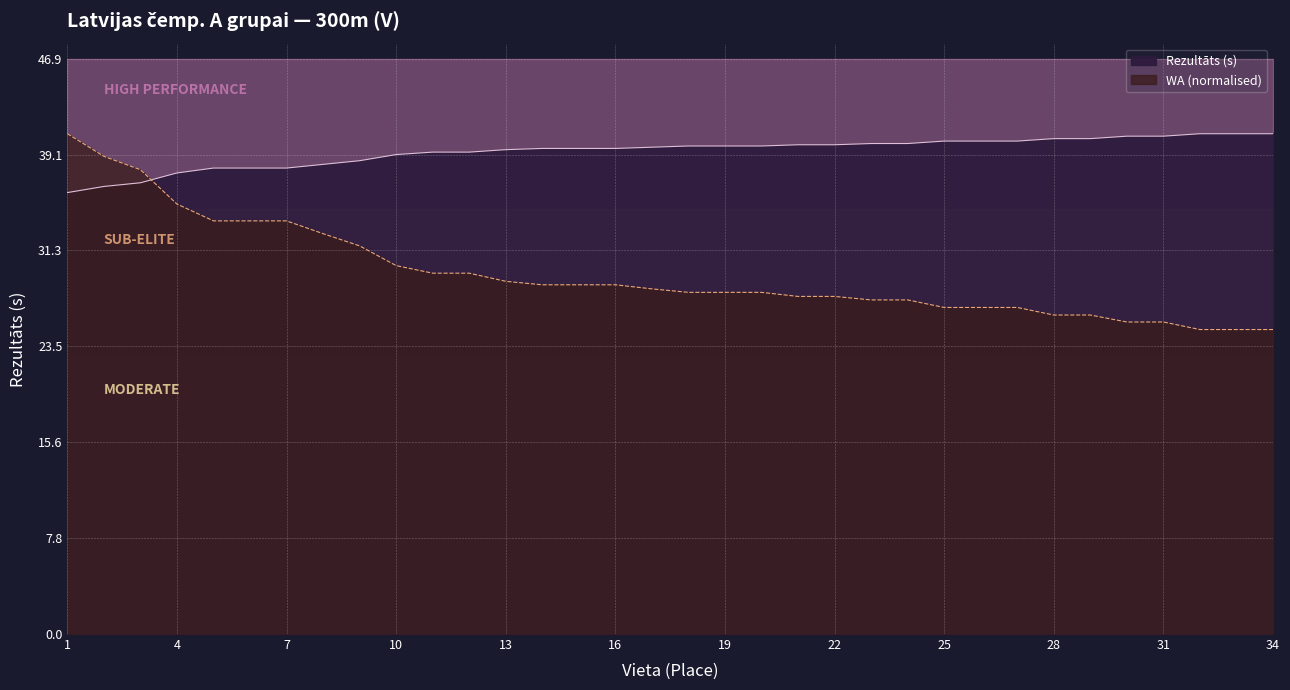

True or false: Rezultāts has more than 1 points higher than both neighbors.

False